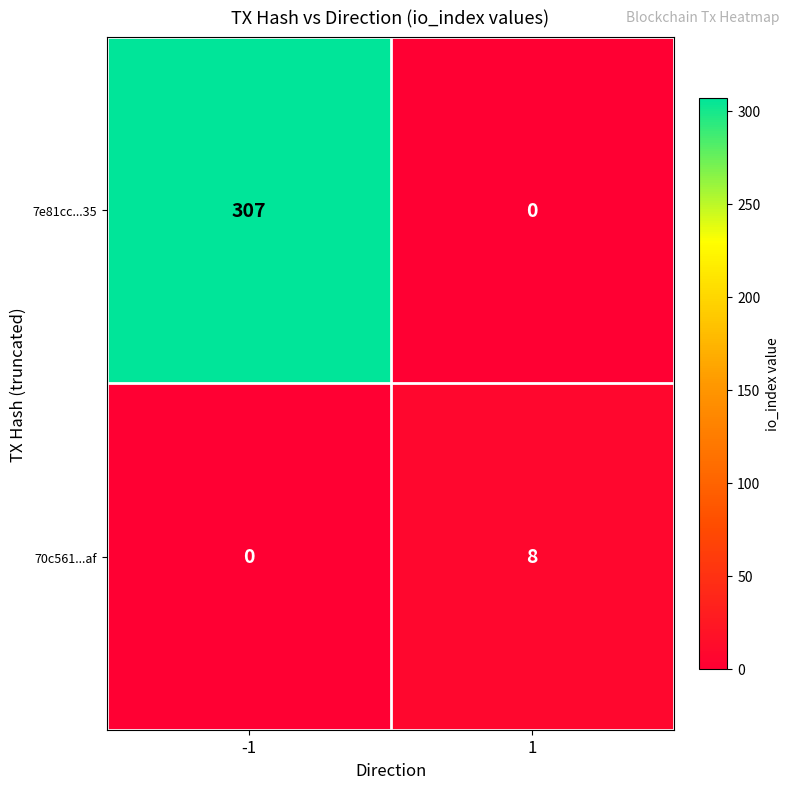

Which series has the largest total across all categories?

7e81cc...35